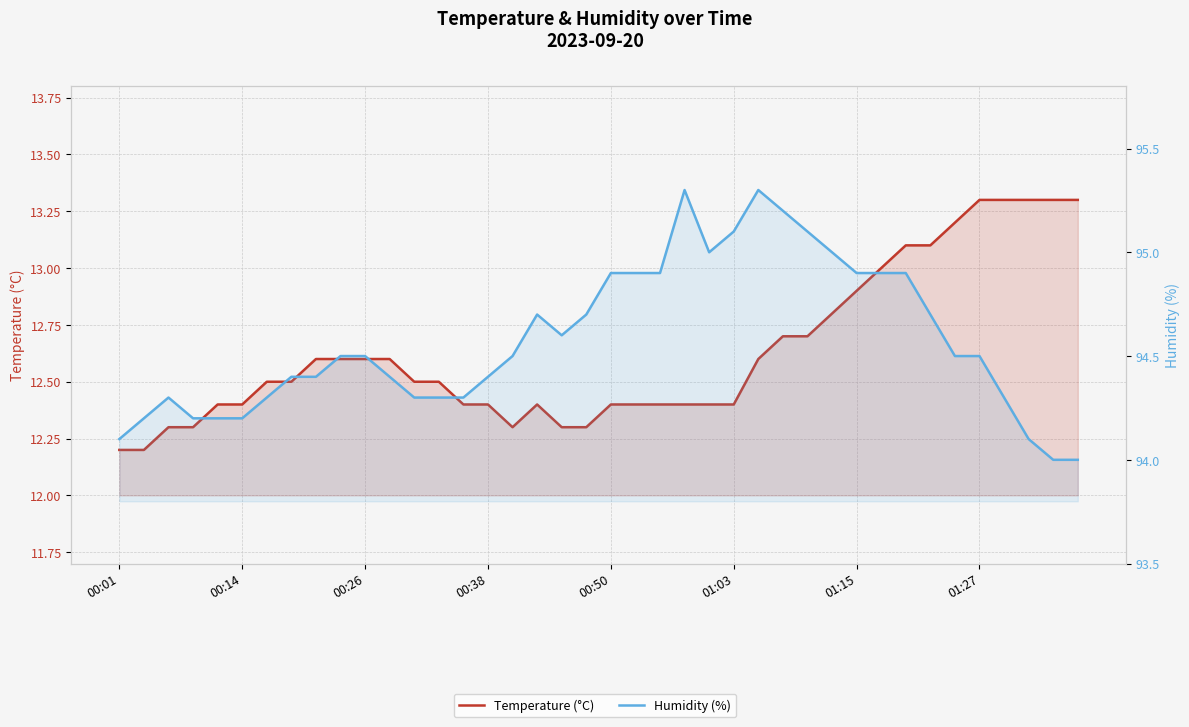

In Temperature (°C), how many points are lower than both neighbors (excluding endpoints)?

1